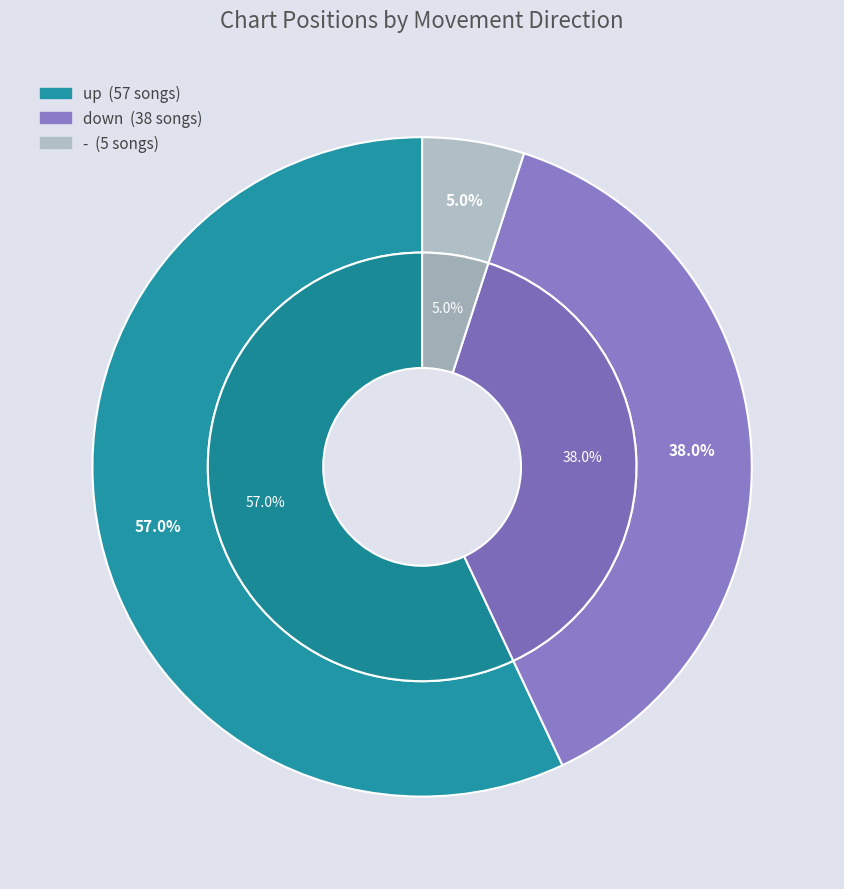

To the nearest percent, what is the combined percentage of down and -?

43%